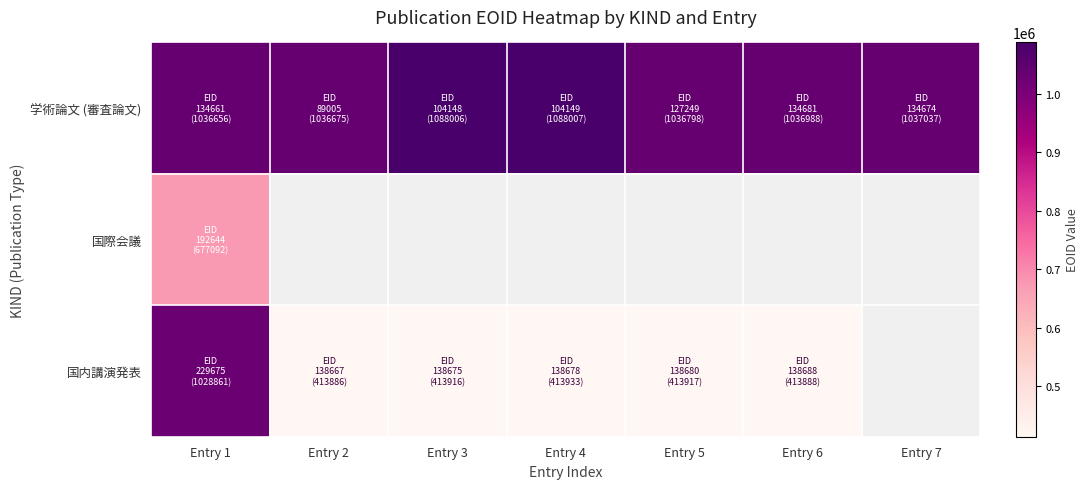

List the series in order of their peak value, highest first.

学術論文 (審査論文), 国内講演発表, 国際会議